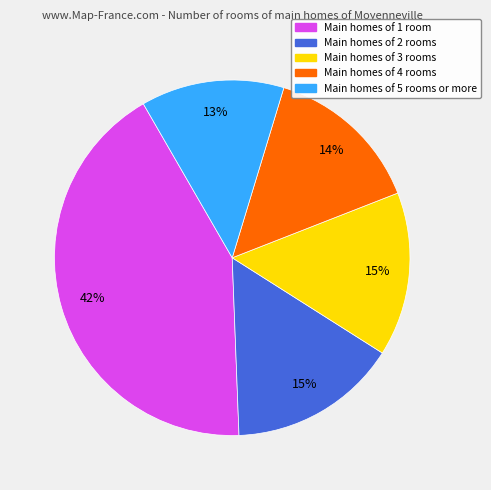

To the nearest percent, what is the average slice percentage?

20%